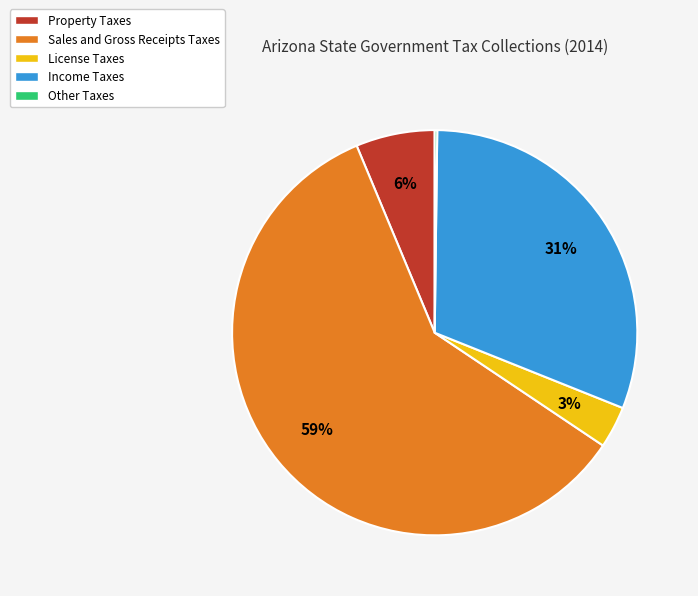

Which category has the biggest portion of the pie?

Sales and Gross Receipts Taxes